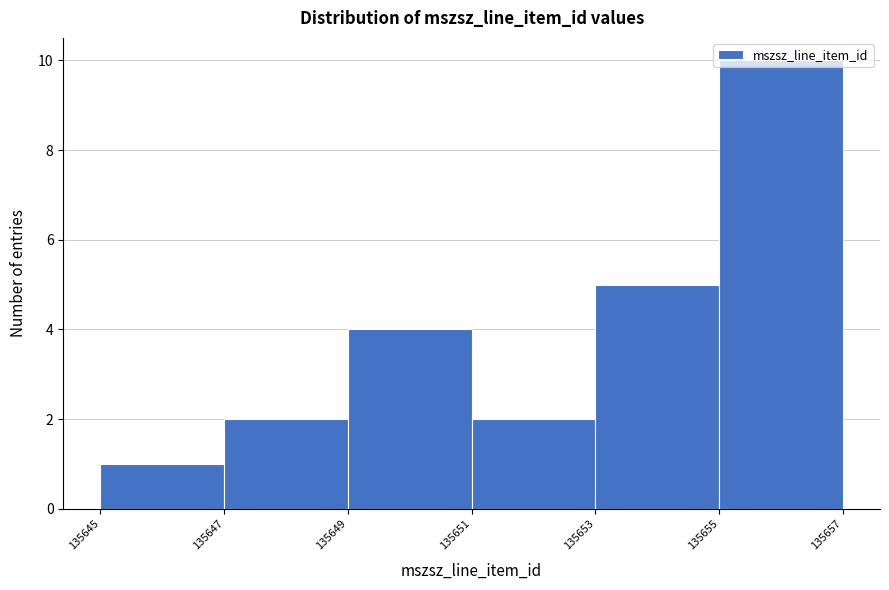

Reading left to right, transcribe this chart: for each bar, give the range it covers on the x-axis and its height. The values are not printed on the chart, so give them approximately, as read against the axis.

135645 to 135647: 1
135647 to 135649: 2
135649 to 135651: 4
135651 to 135653: 2
135653 to 135655: 5
135655 to 135657: 10